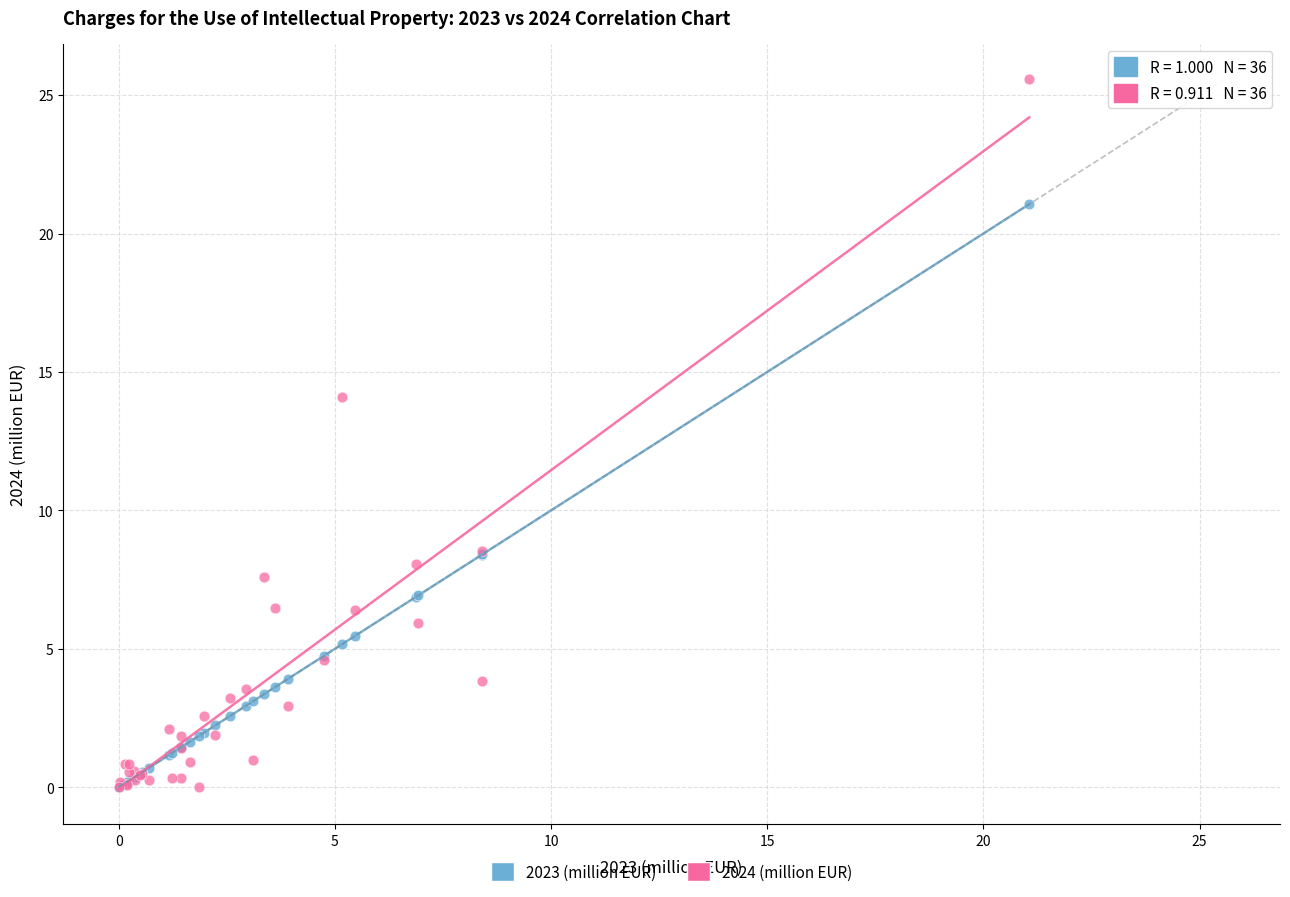

Across all series, what Y value is closest to 12?

14.1